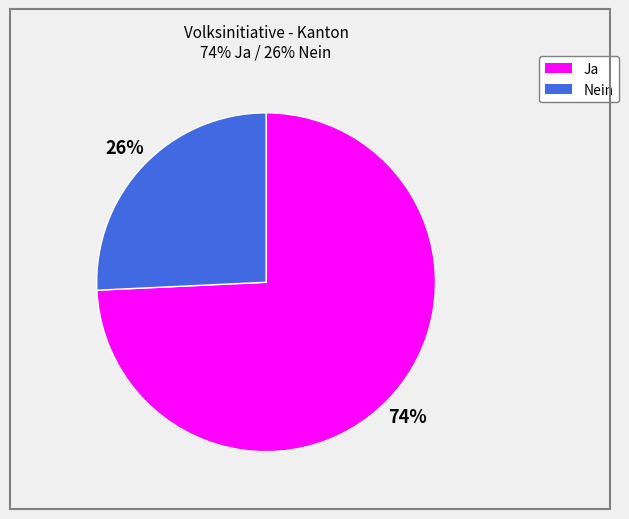

Is it true that Ja is 74% of the pie?

True